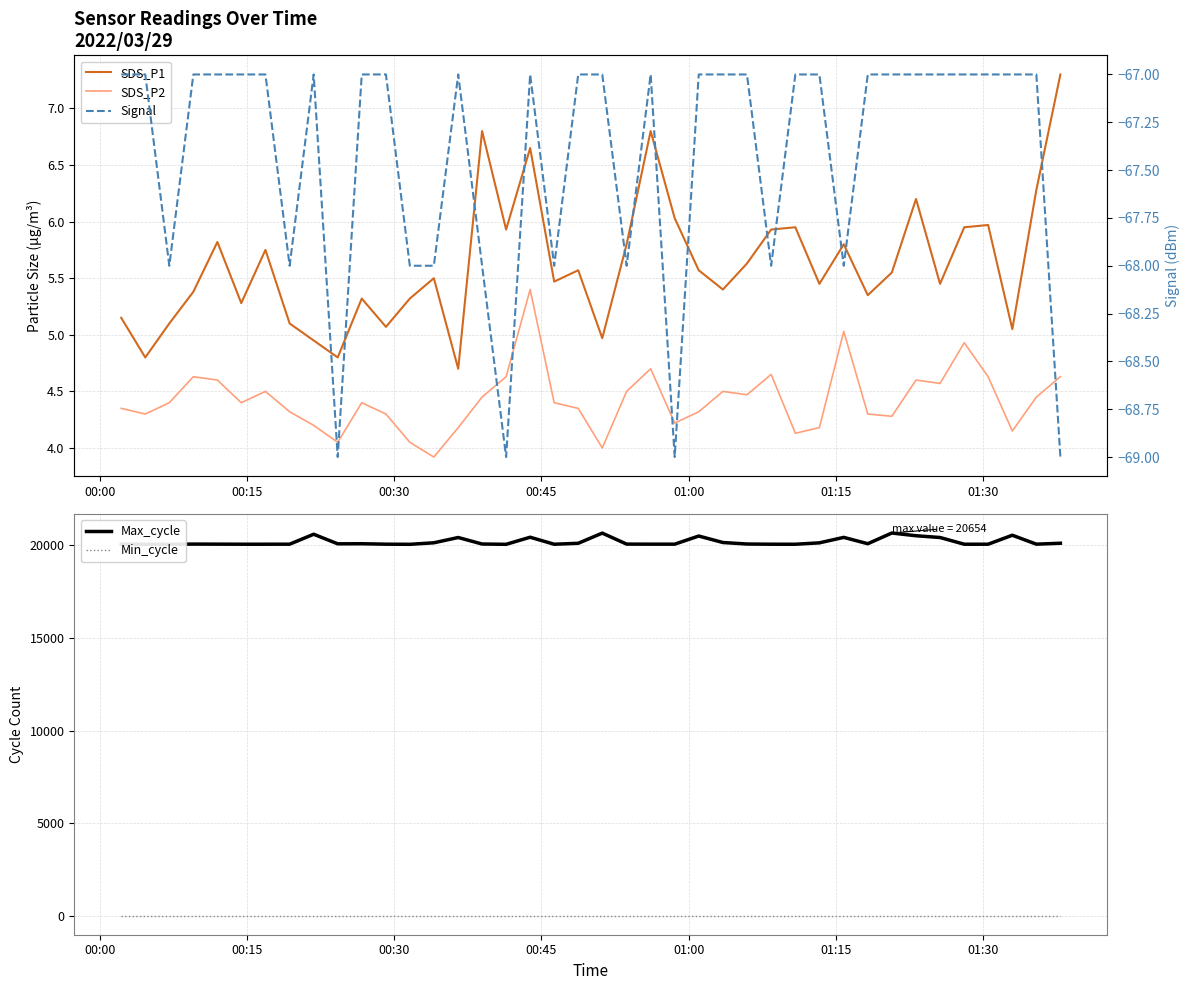

True or false: Max_cycle and Min_cycle intersect in this chart.

False